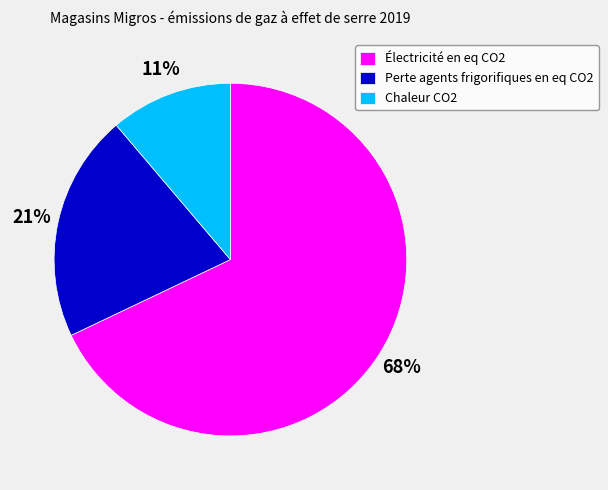

Is the sum of Perte agents frigorifiques en eq CO2 and Chaleur CO2 greater than half?

No